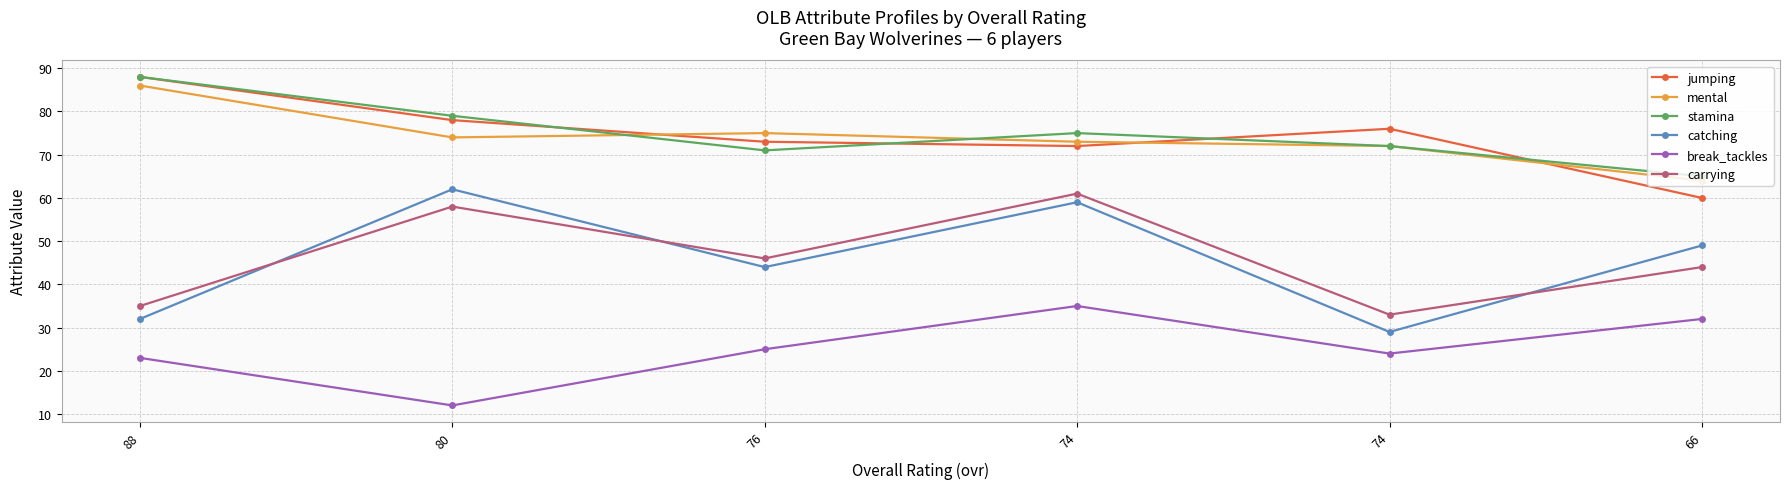

At which label does mental reach its peak?

88